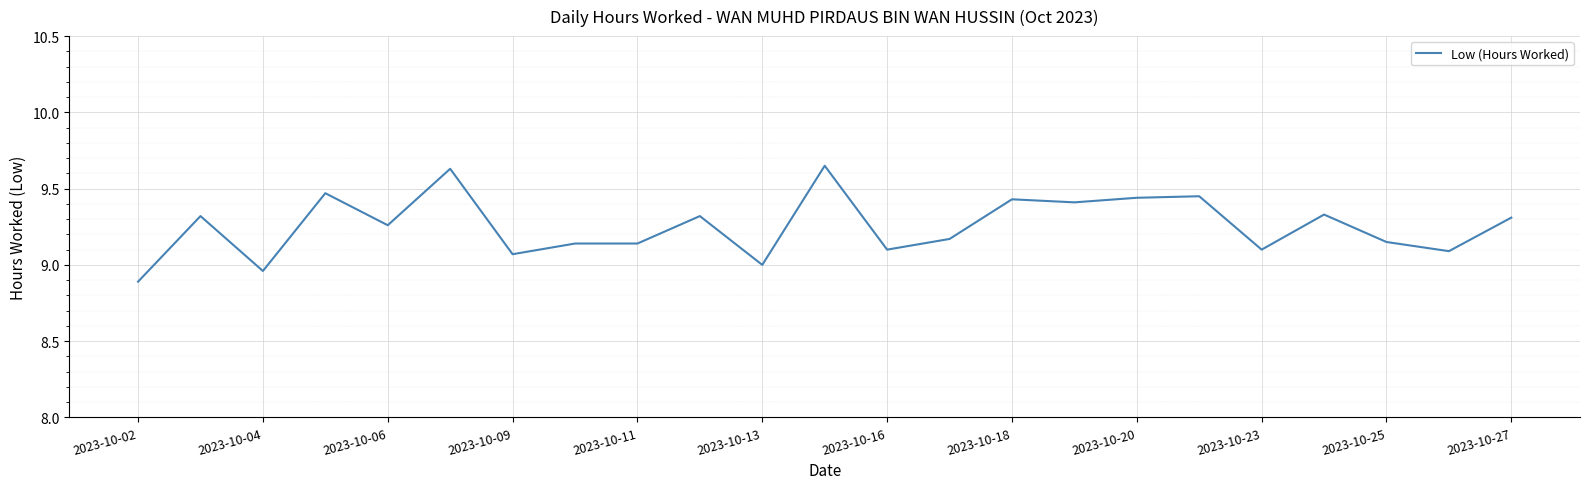

What is the minimum value shown in the chart?

8.9